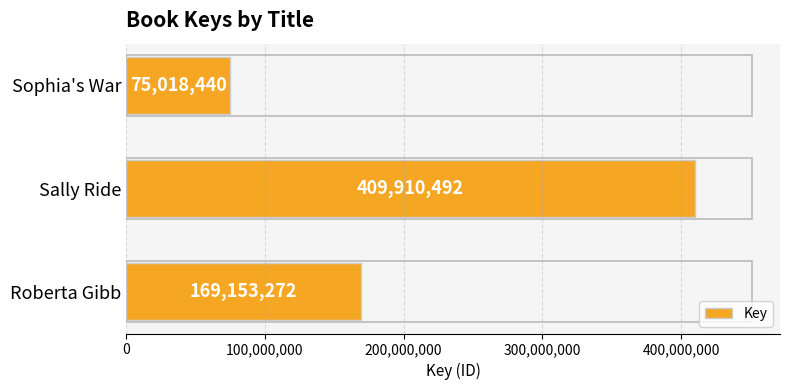

What is the difference between the values at Sally Ride and Roberta Gibb?

240757220